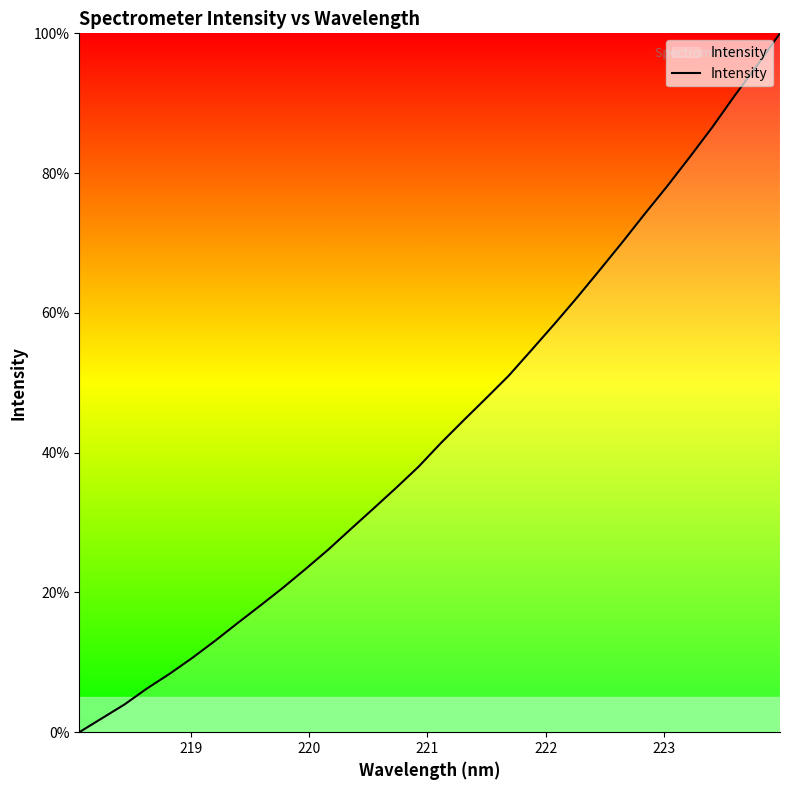

What is the difference between the maximum and minimum values?

100.0